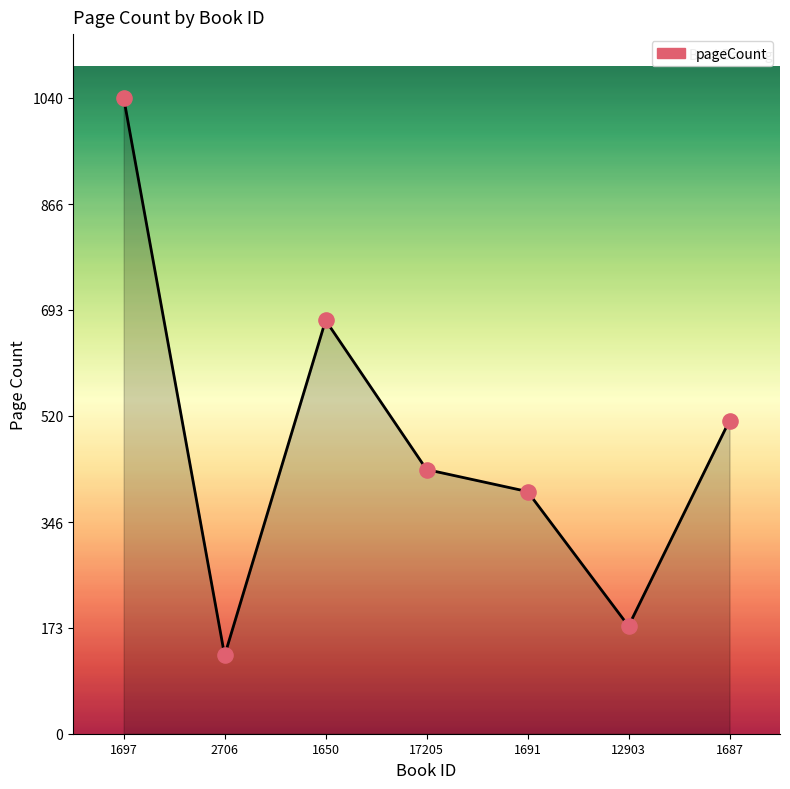

Which has a higher value, 1650 or 1691?

1650